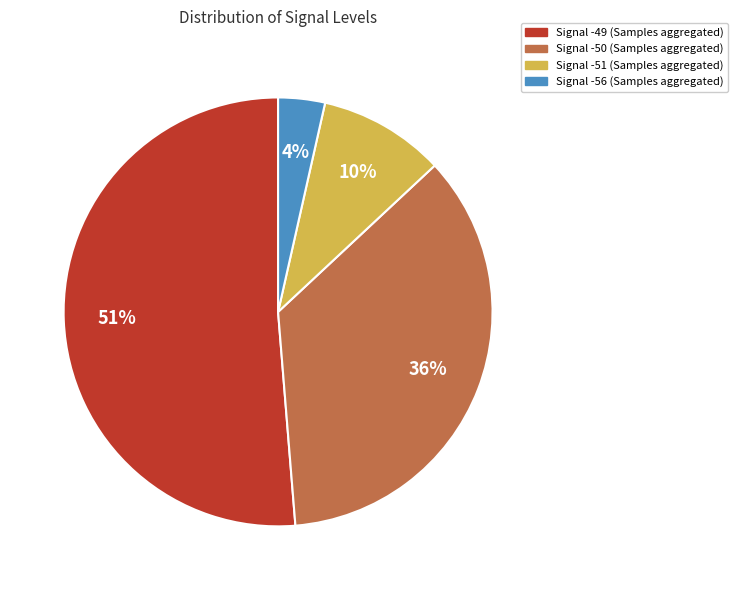

Does any single category account for the majority?

Yes